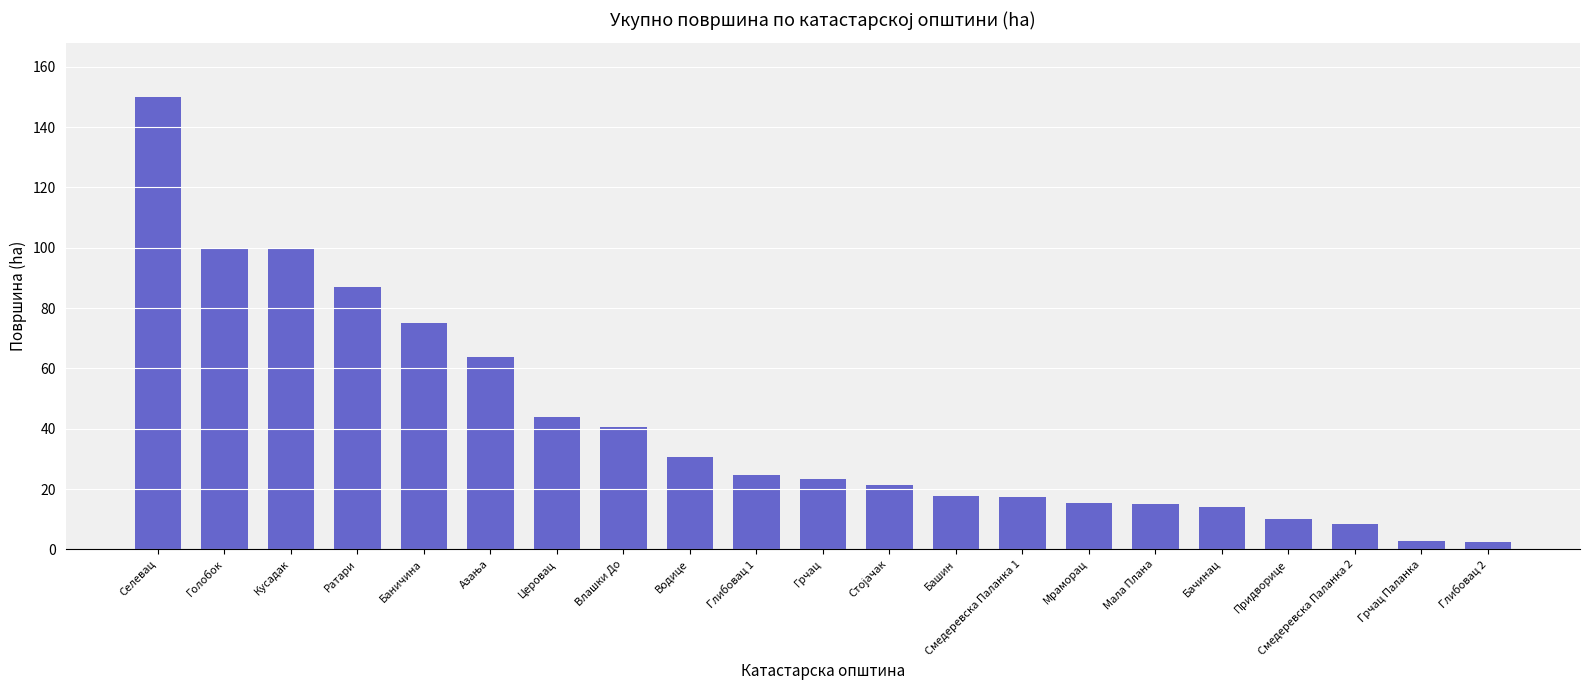

True or false: the data shows 99.4 at Кусадак.

True